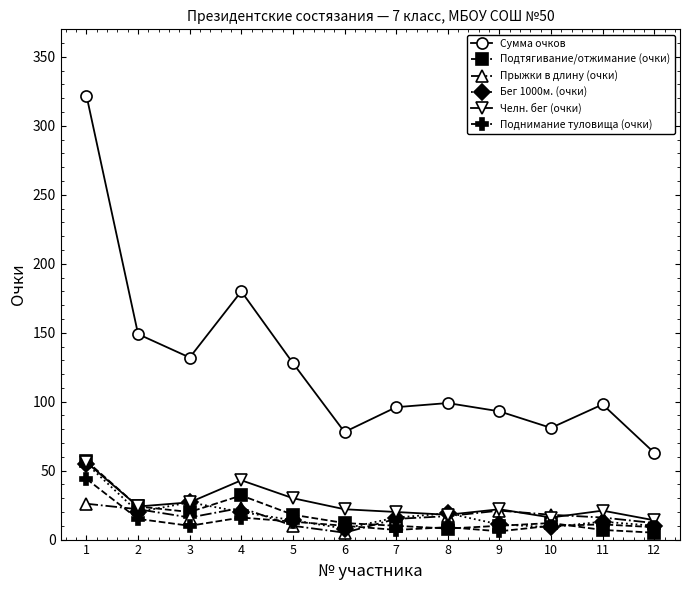

True or false: Сумма очков and Поднимание туловища (очки) intersect in this chart.

False